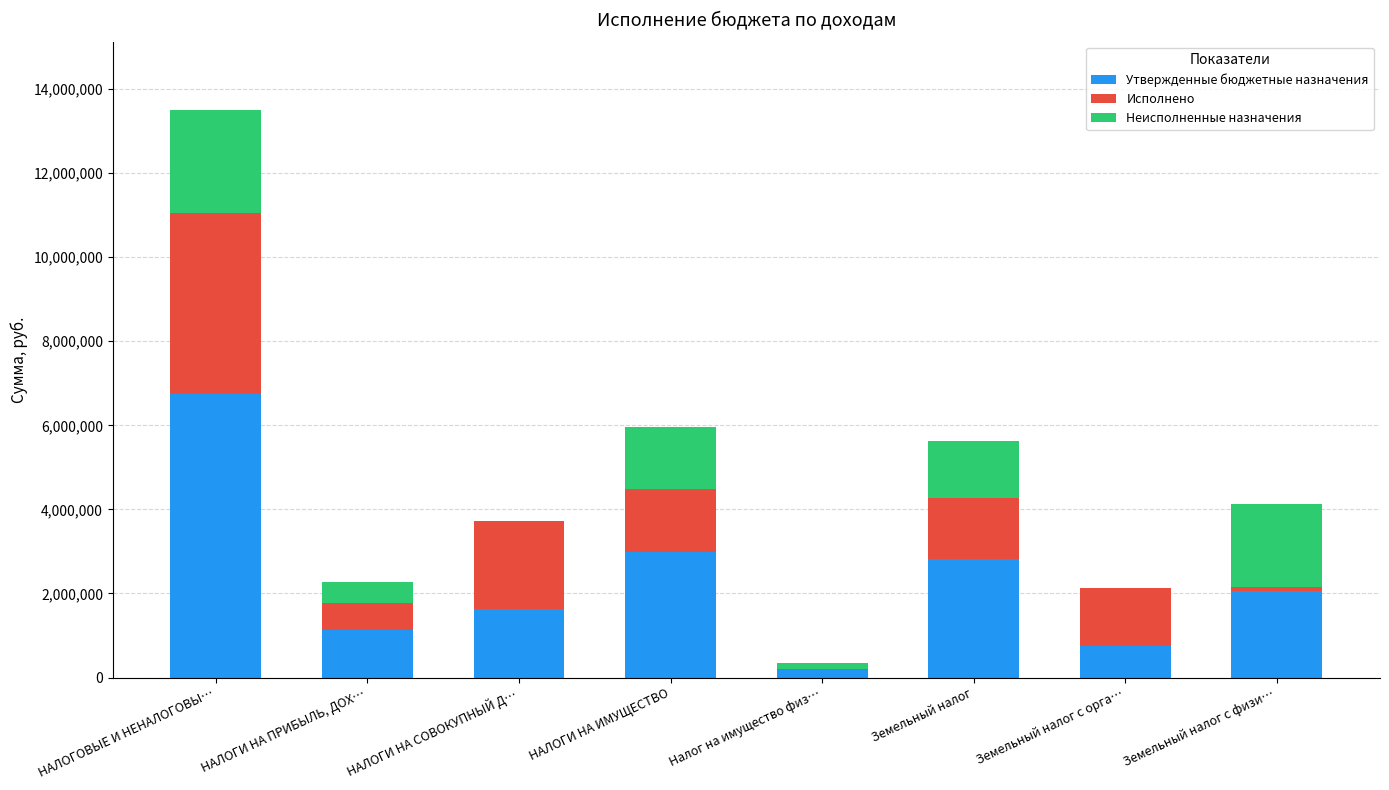

What is the sum of the Утвержденные бюджетные назначения values at НАЛОГОВЫЕ И НЕНАЛОГОВЫ… and НАЛОГИ НА ПРИБЫЛЬ, ДОХ…?

7887900.0